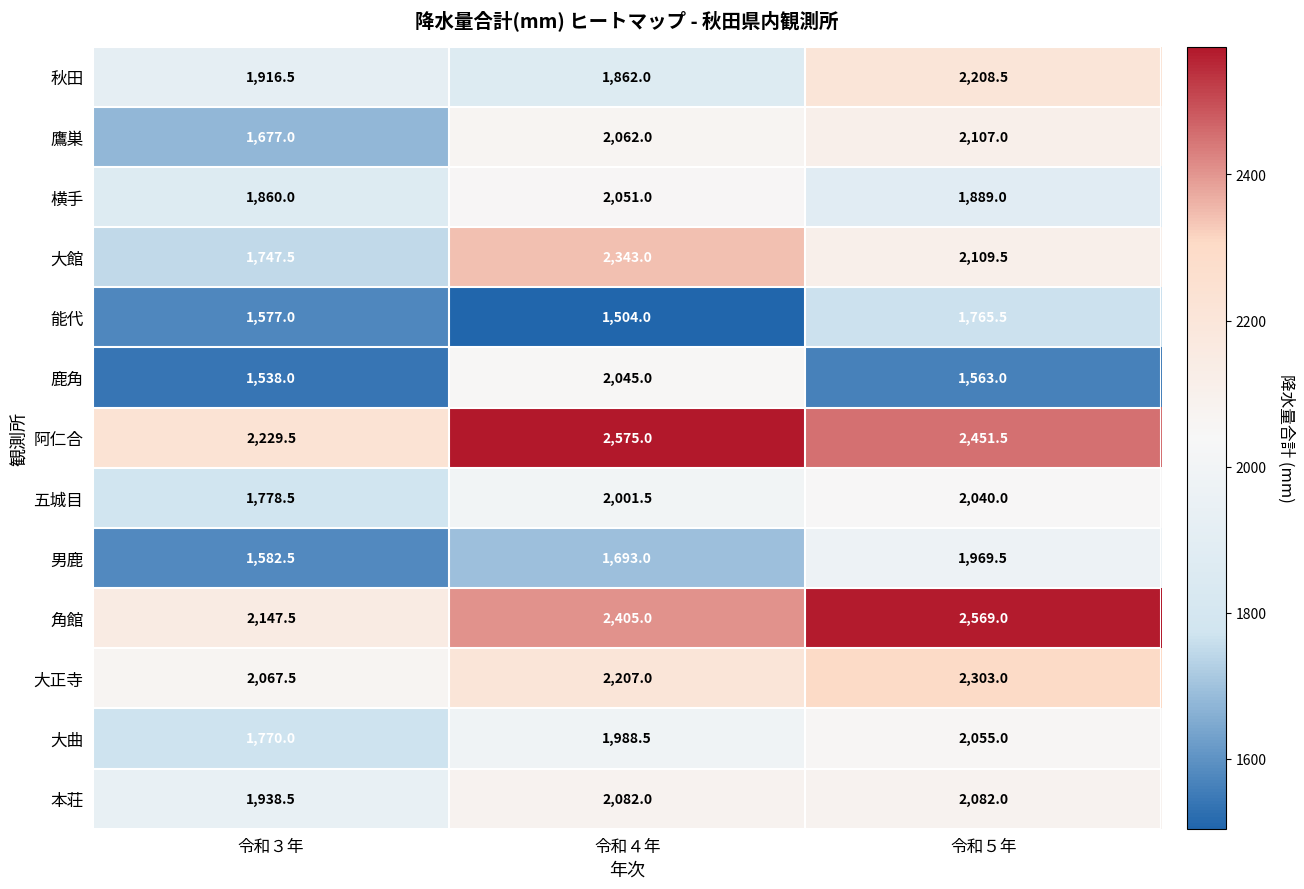

Rank the series at 令和５年 from lowest to highest value.

鹿角, 能代, 横手, 男鹿, 五城目, 大曲, 本荘, 鷹巣, 大館, 秋田, 大正寺, 阿仁合, 角館